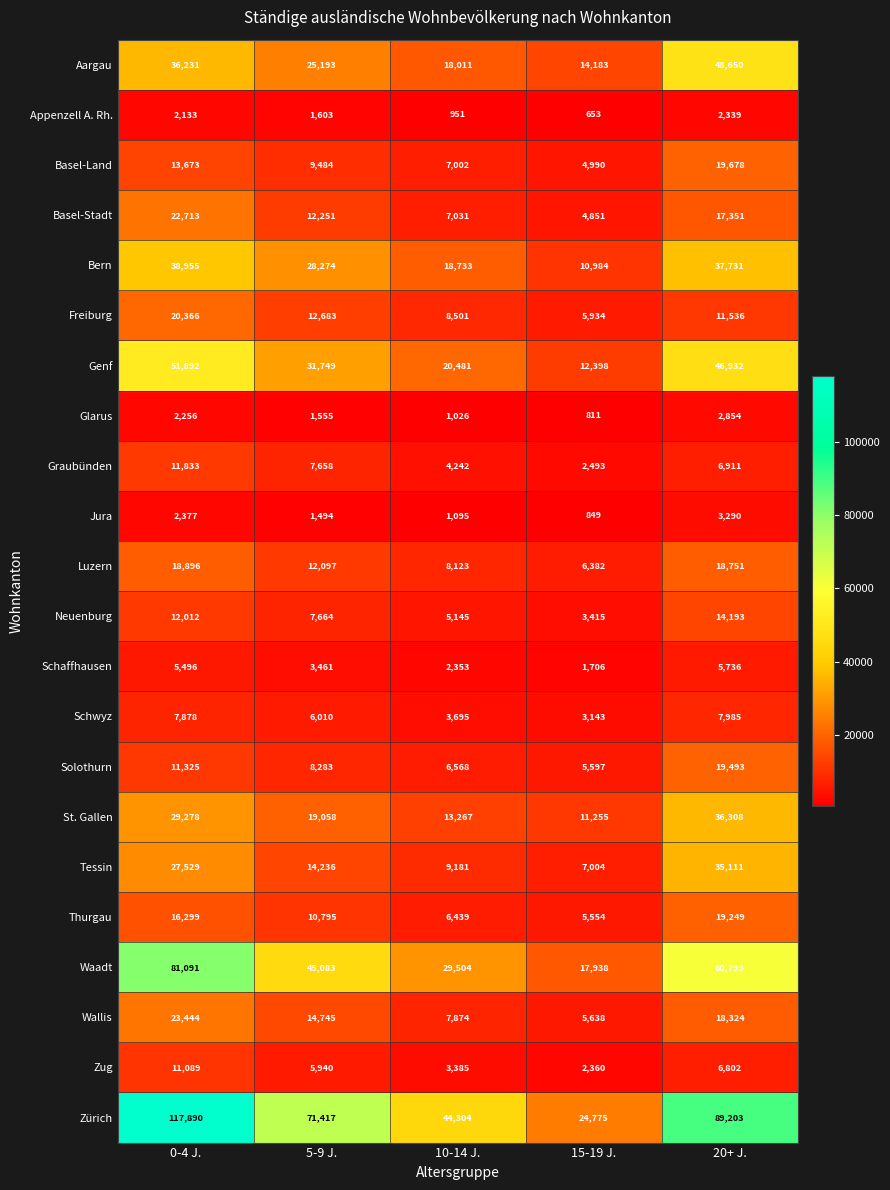

What is the sum of the Solothurn values at 20+ J. and 0-4 J.?

30818